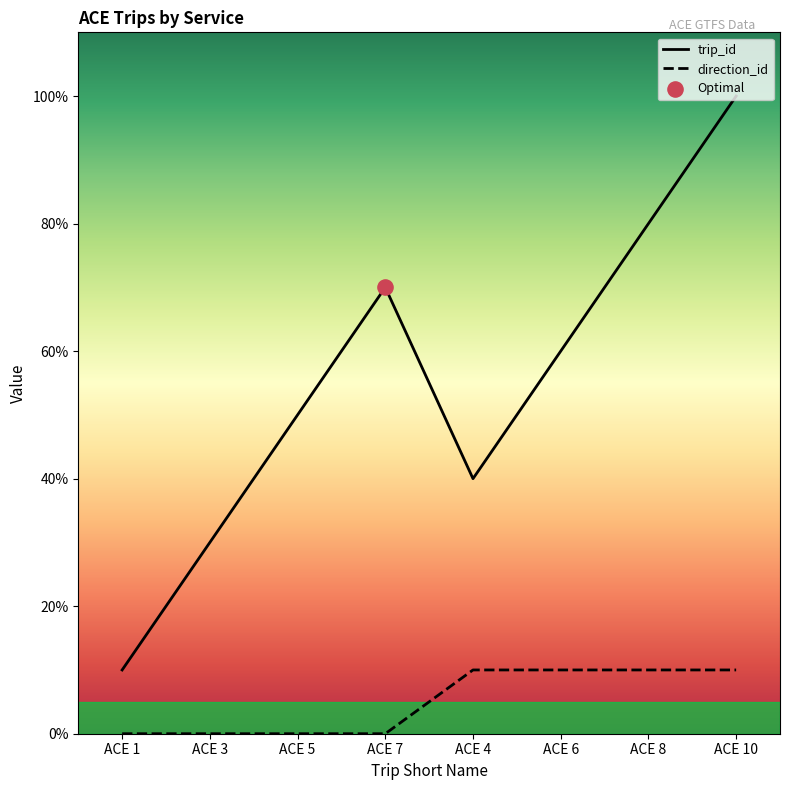

Which series reaches the minimum Y coordinate?

direction_id